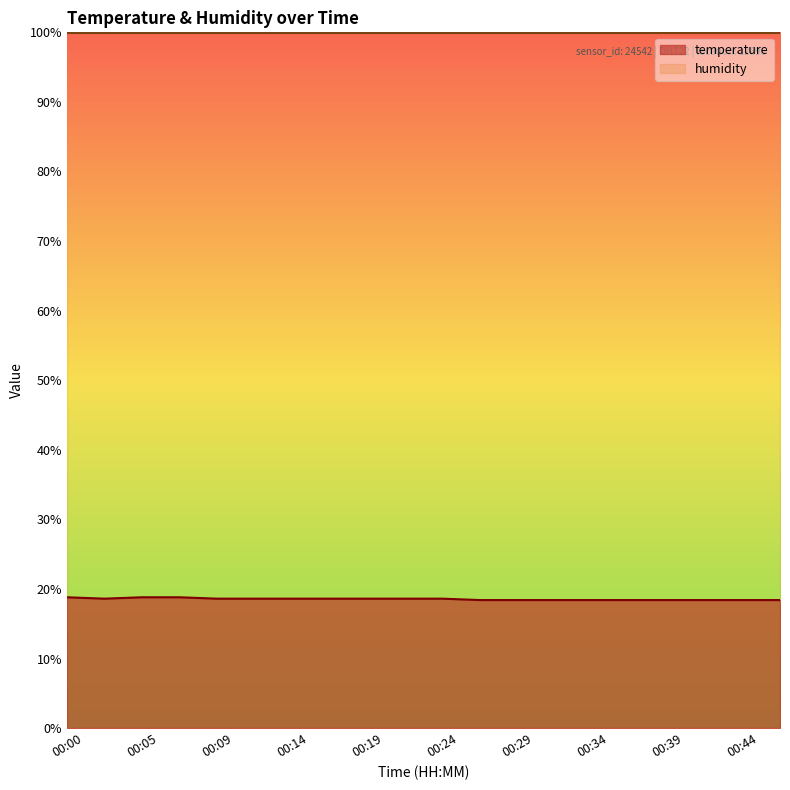

List the labels in order of value, largest first.

00:00, 00:05, 00:07, 00:02, 00:09, 00:12, 00:14, 00:17, 00:19, 00:22, 00:24, 00:27, 00:29, 00:31, 00:34, 00:36, 00:39, 00:41, 00:44, 00:46